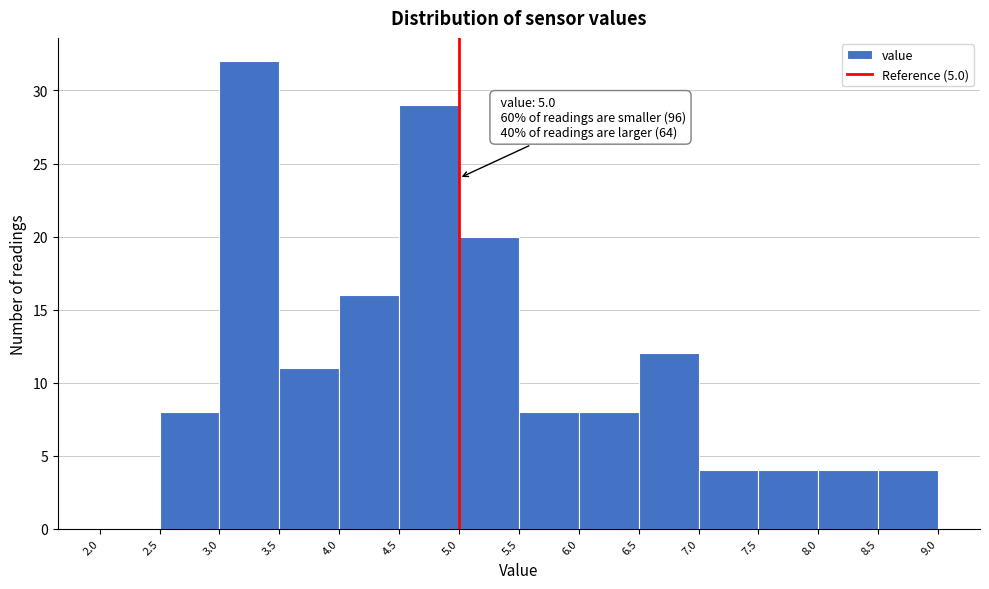

Which range on the x-axis has the tallest bar?

3.0 to 3.5